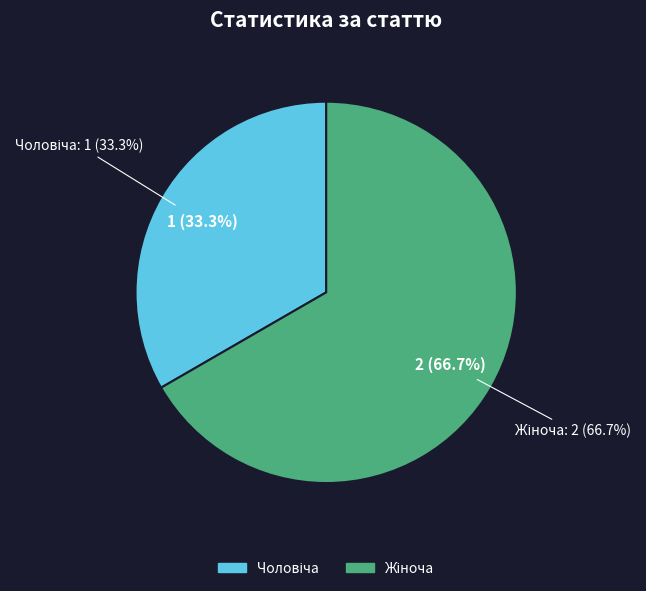

To the nearest percent, what is the difference between the largest and smallest slice percentages?

33%